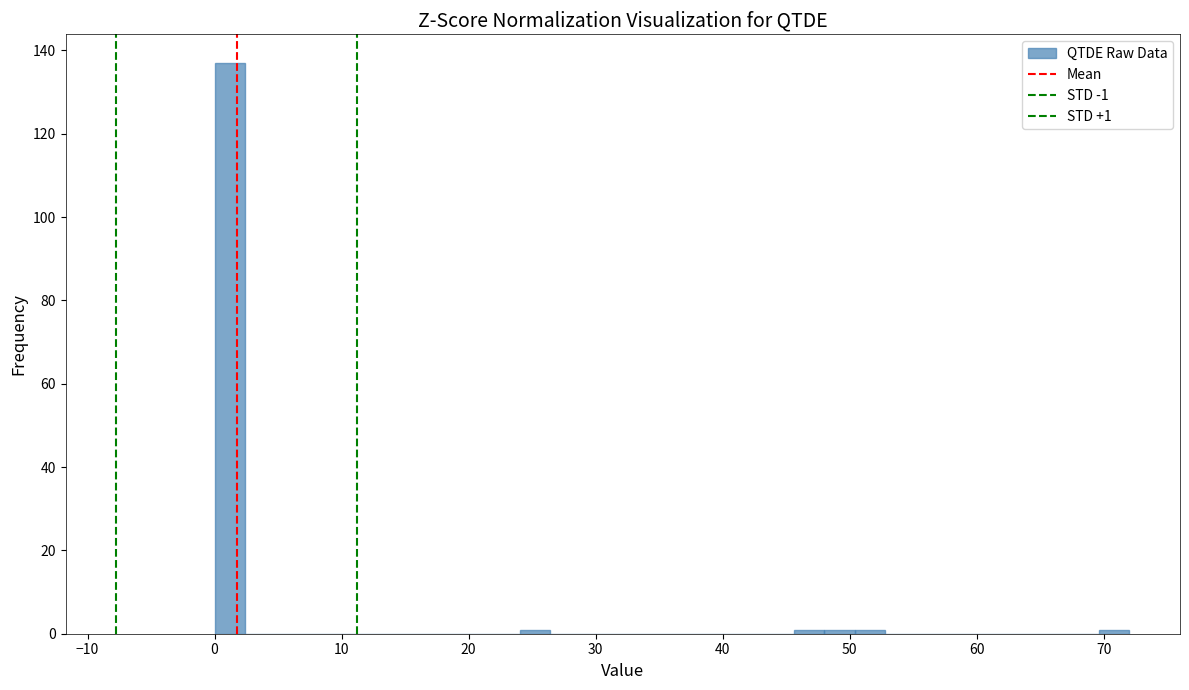

Around what value on the x-axis is the tallest bar? Give the approximate position of its centre, as read against the axis.

1